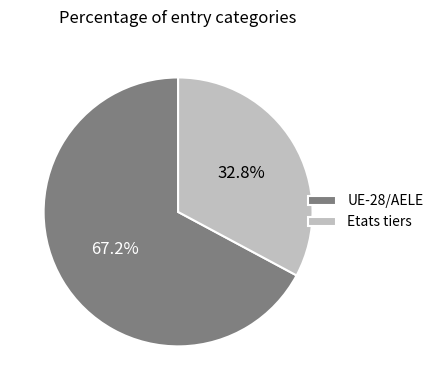

To the nearest percent, what is the difference between the Etats tiers and UE-28/AELE slice percentages?

34%